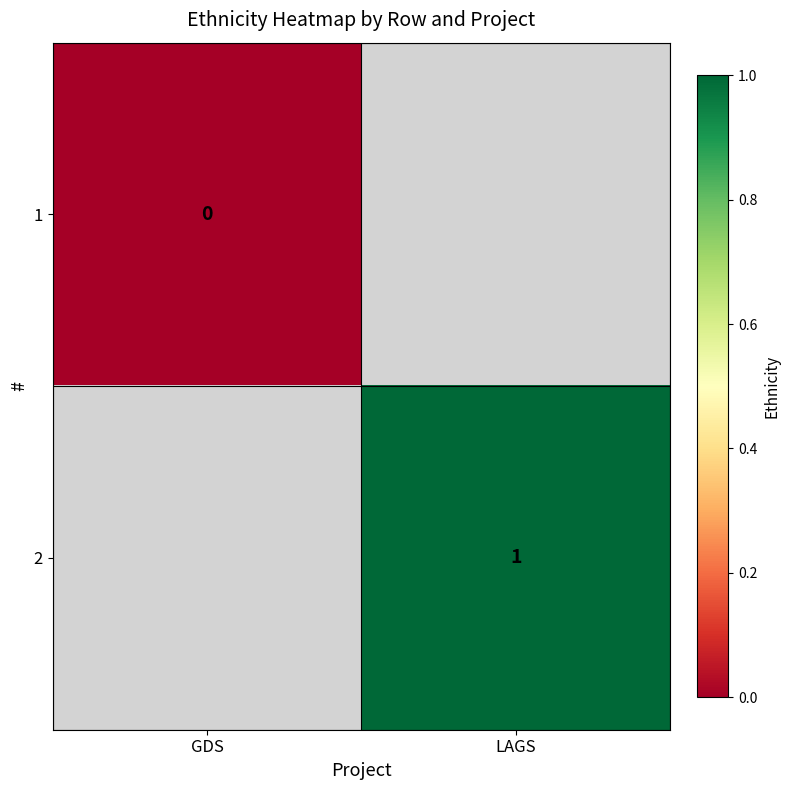

Which category has the highest value in the 1 series?

GDS